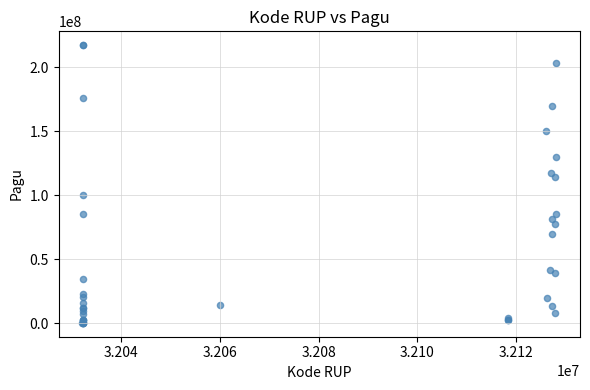

What Y value in the scatter plot is closest to 108830000?

114296000